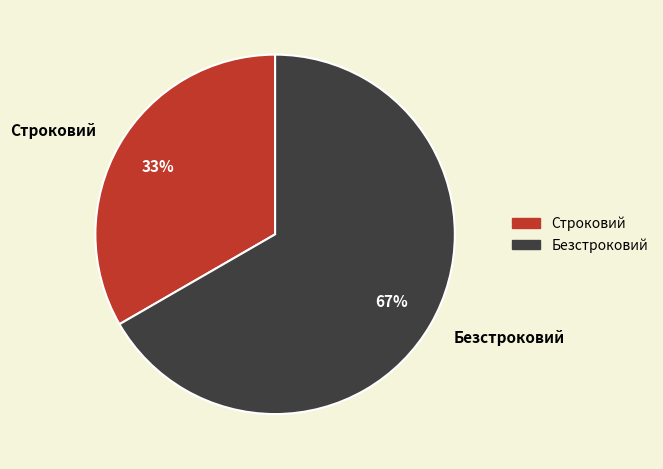

To the nearest percent, what is the average slice percentage?

50%